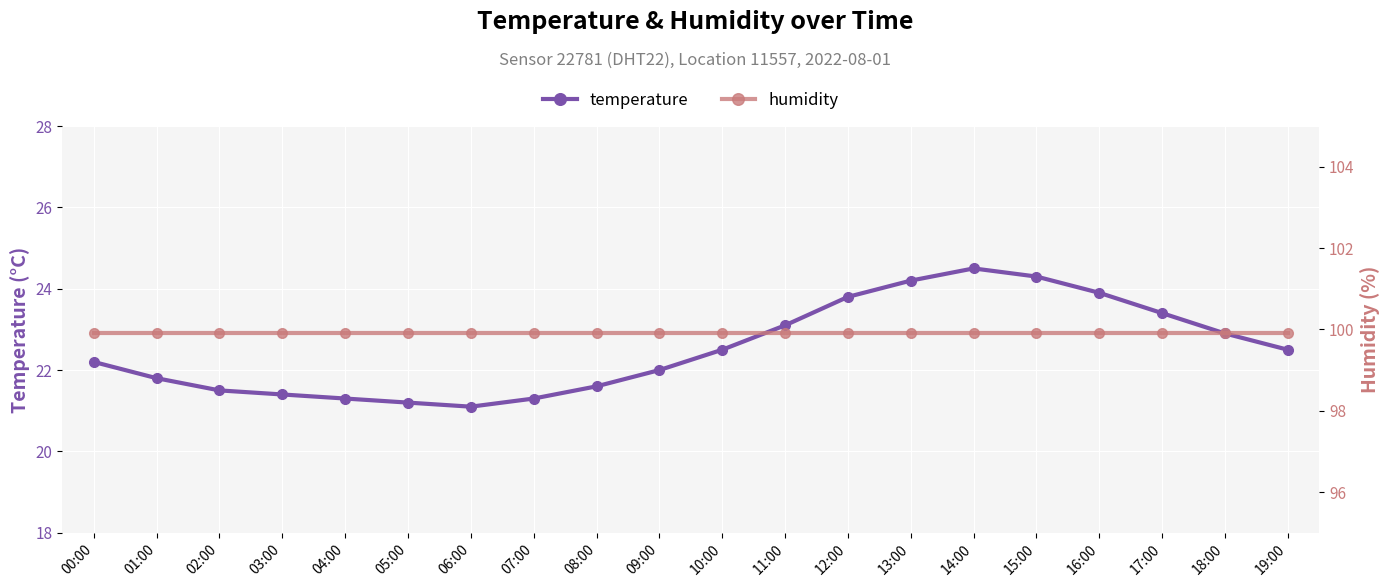

What is the label of the 2nd point from the right?

18:00